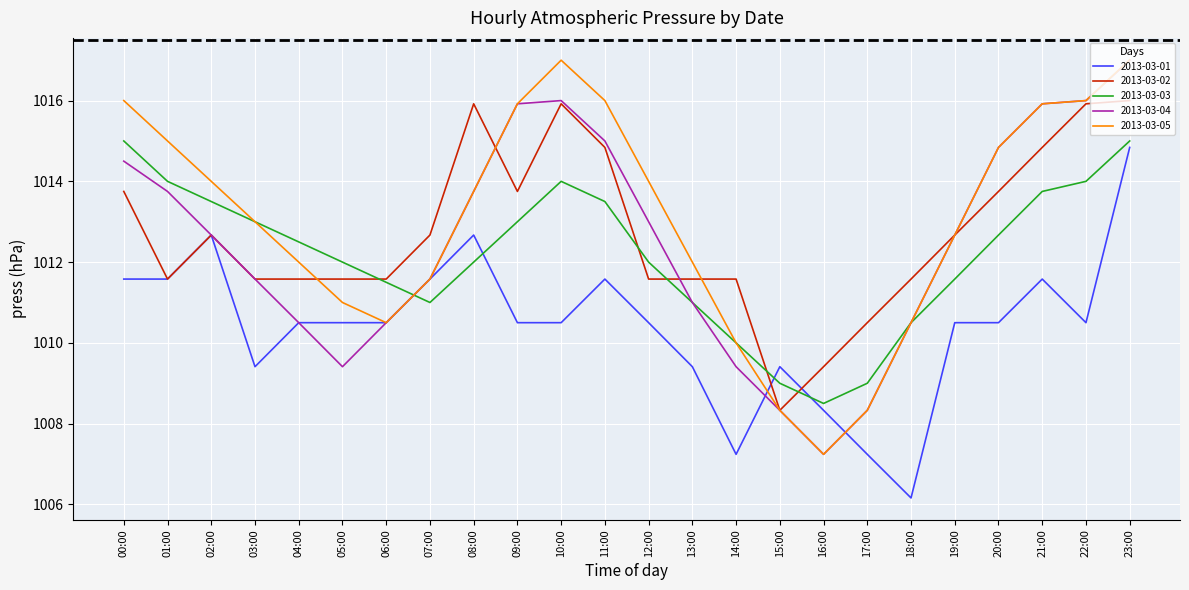

What are all the series names shown in the legend?

2013-03-01, 2013-03-02, 2013-03-03, 2013-03-04, 2013-03-05